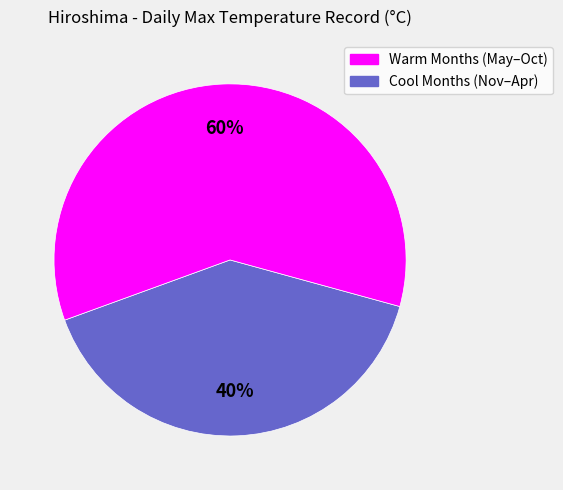

To the nearest percent, what is the difference between the largest and smallest slice percentages?

20%